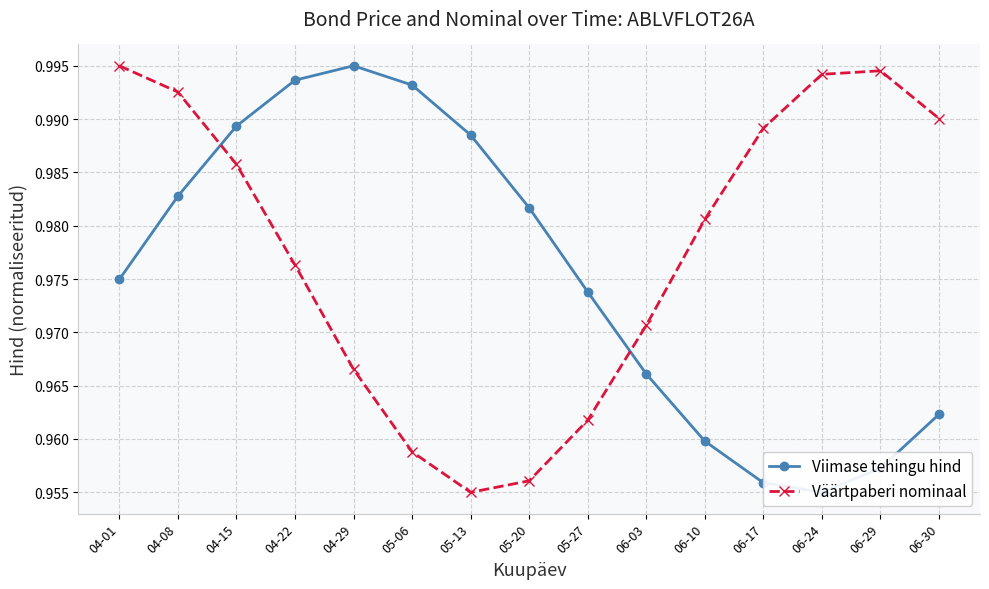

Which series has the widest spread of values?

Viimase tehingu hind